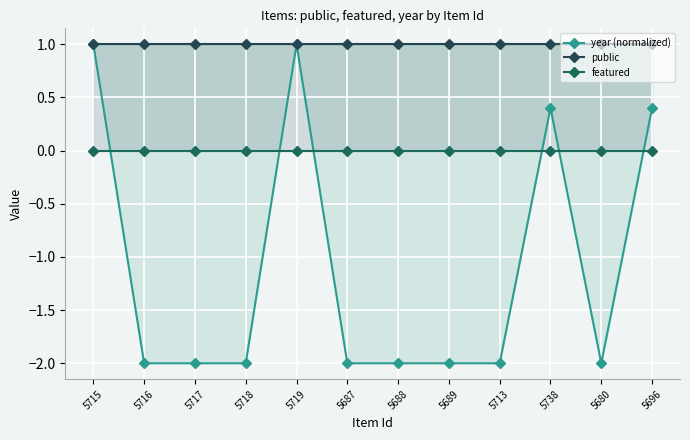

How many year (normalized) values are between -2 and 0?

8